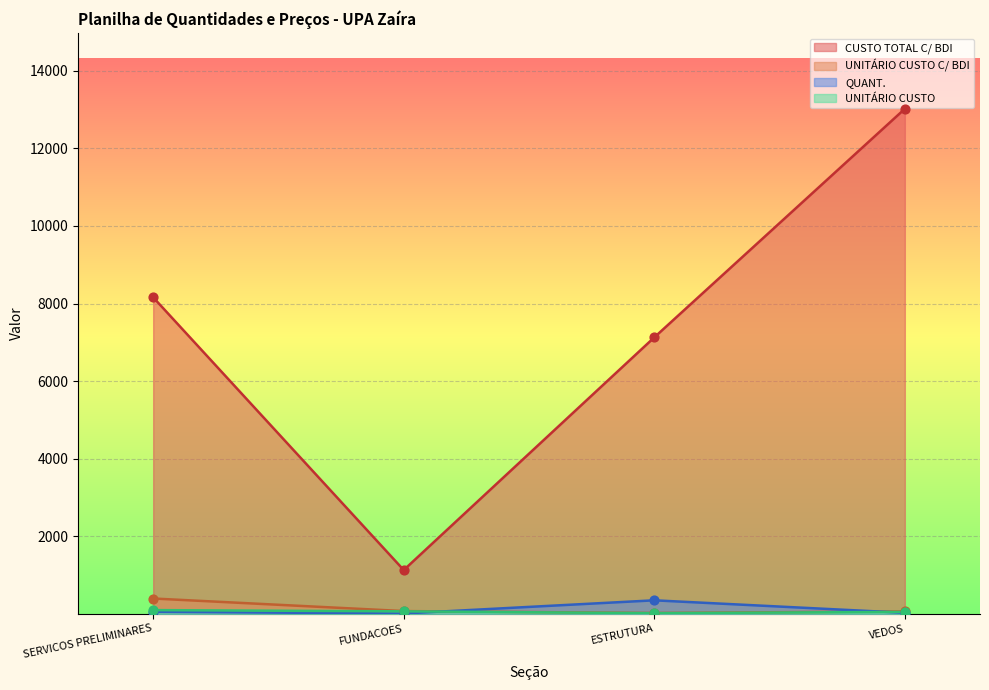

Is the value of UNITÁRIO CUSTO C/ BDI at FUNDACOES greater than the value of UNITÁRIO CUSTO at VEDOS?

Yes